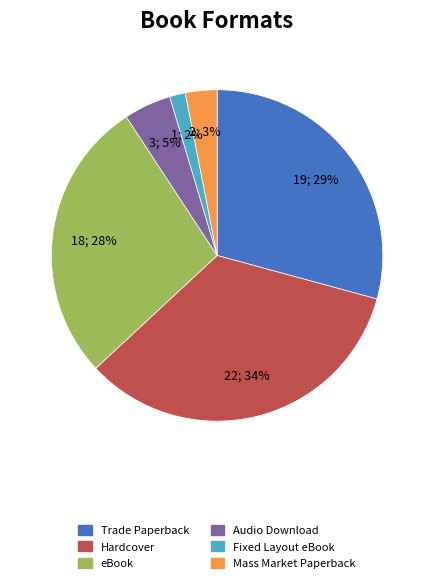

Which has a higher value, Hardcover or Fixed Layout eBook?

Hardcover